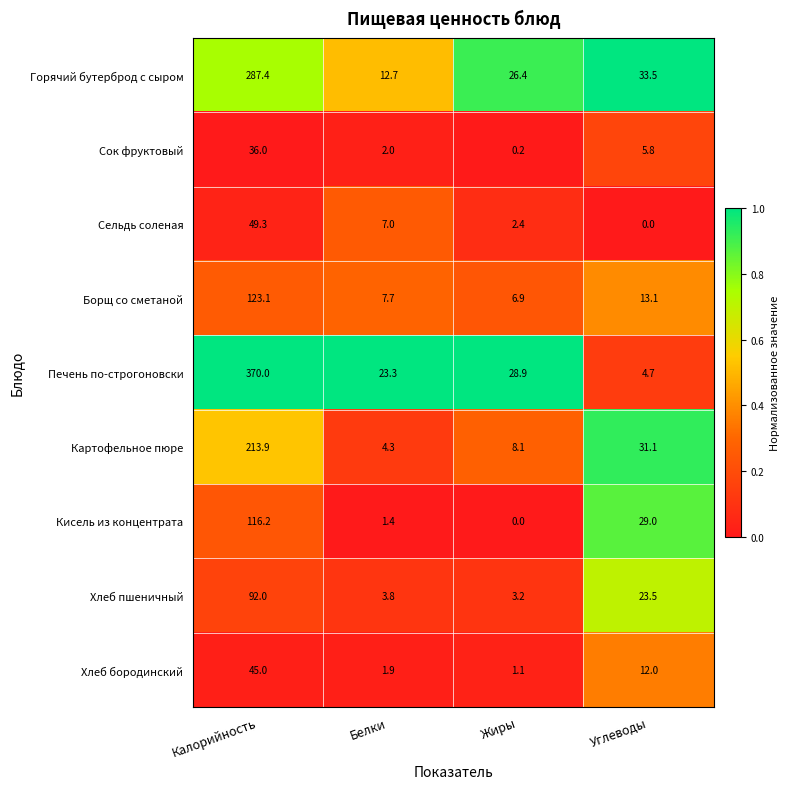

True or false: Сок фруктовый has a value of 12.1 at Калорийность.

False